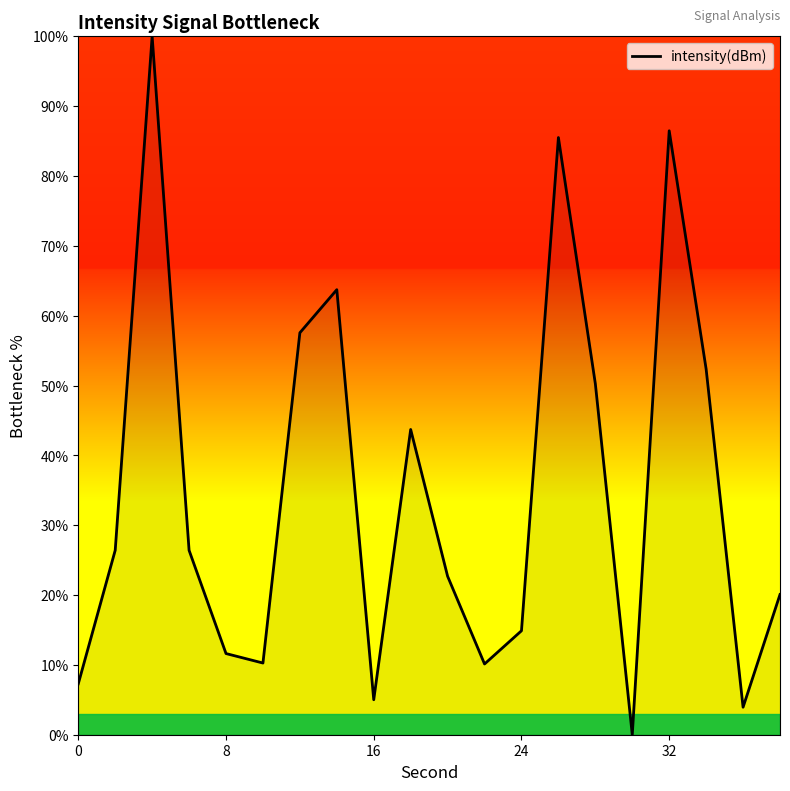

What is the greatest value displayed?

100.0